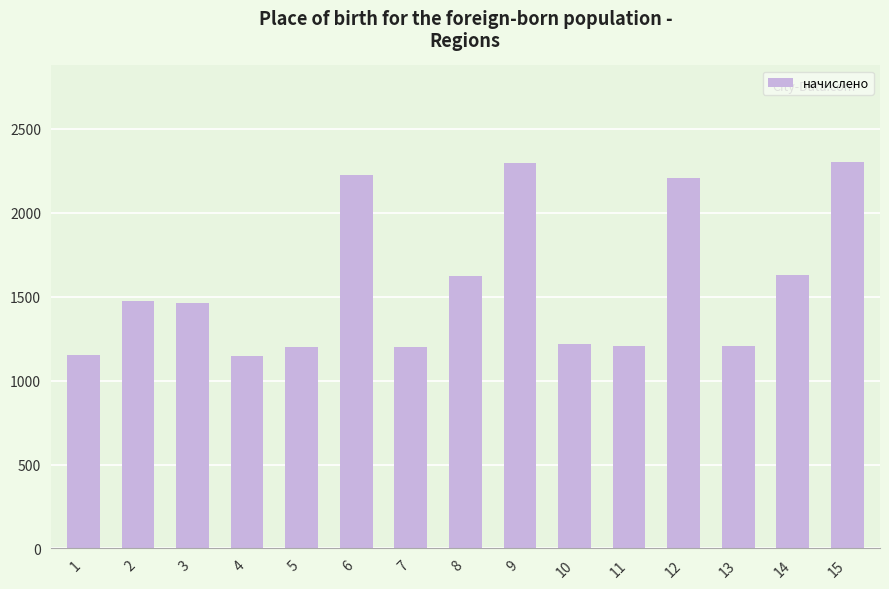

Does the chart contain stacked bars?

No